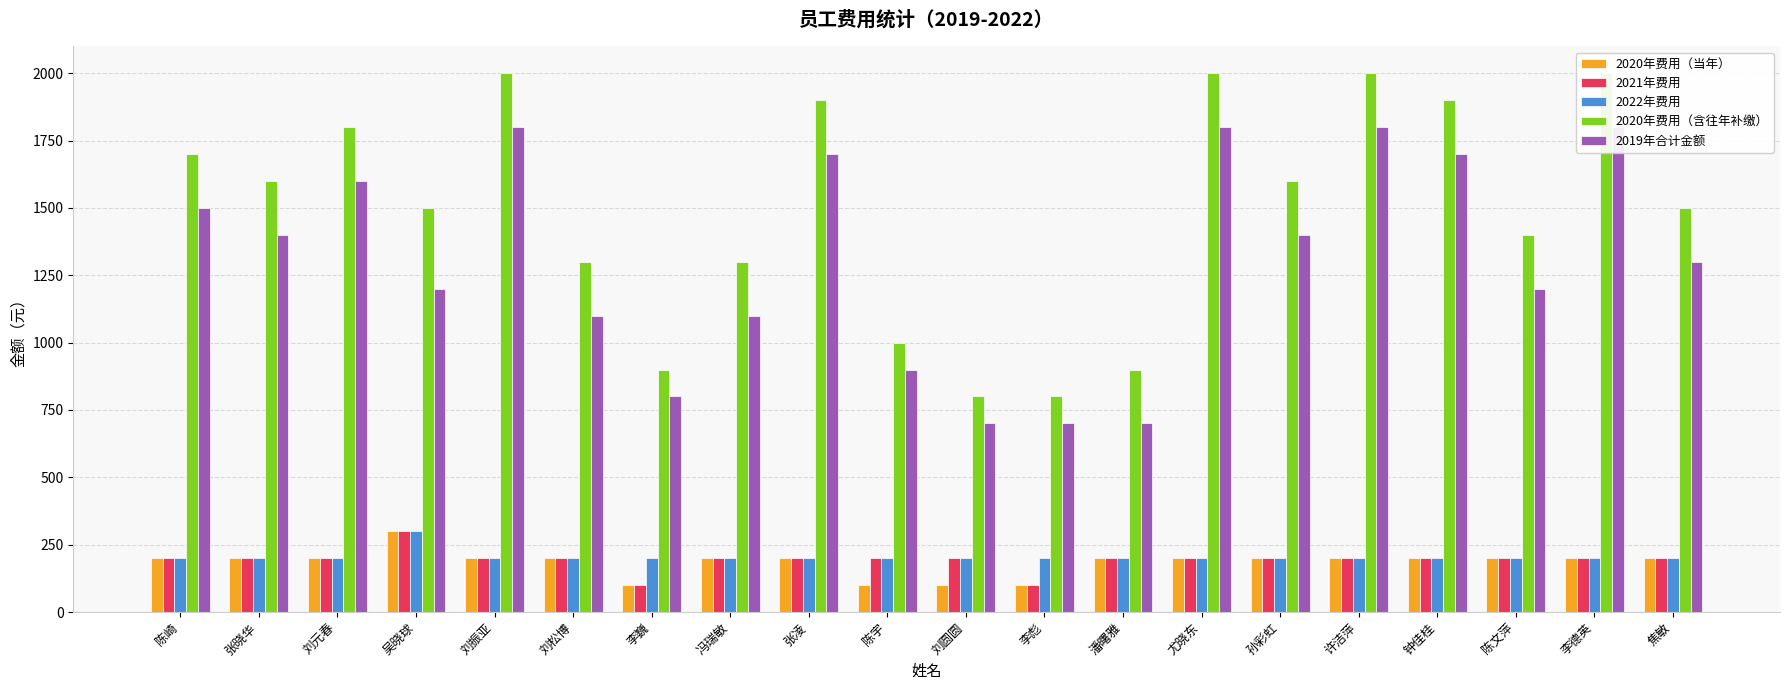

At which label is 2021年费用 closest to 200?

陈崎